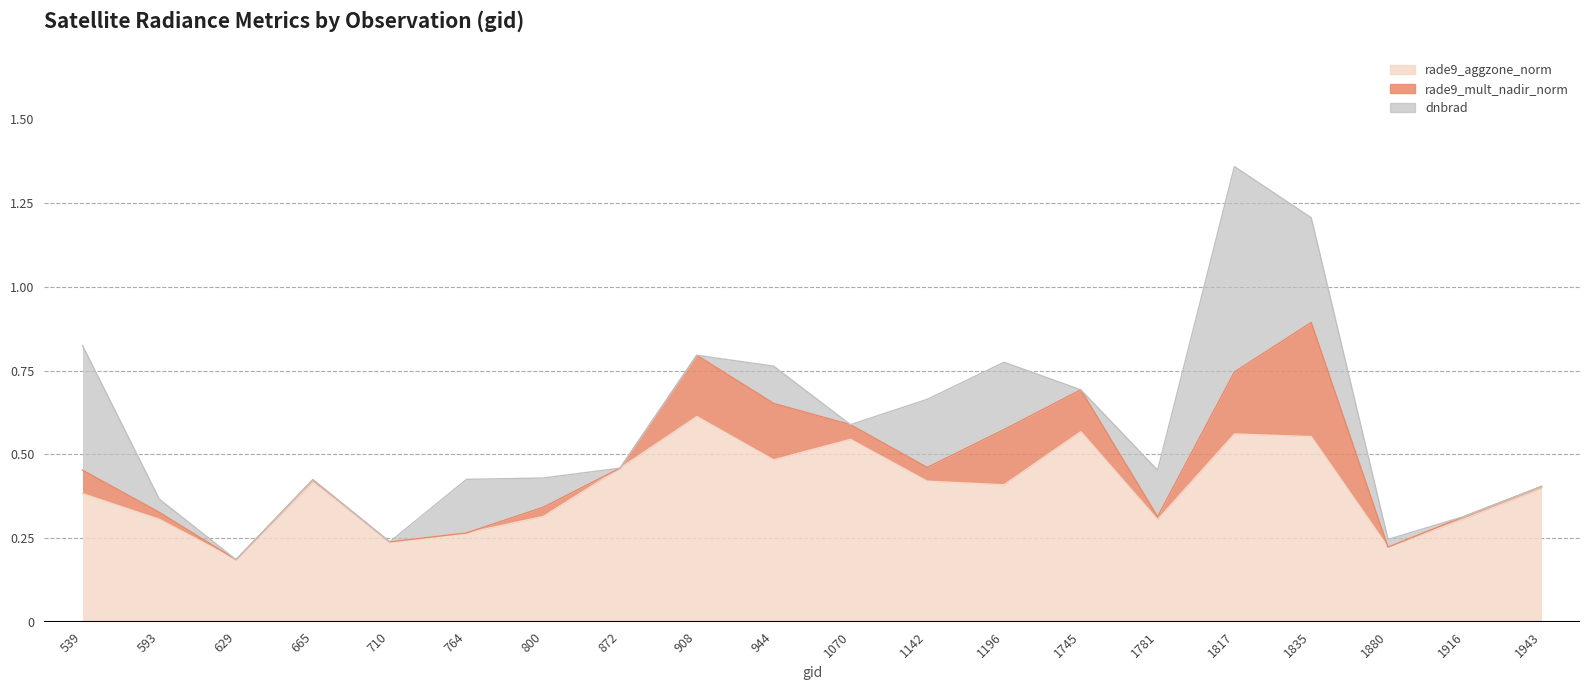

At which label does rade9_aggzone_norm reach its minimum?

629